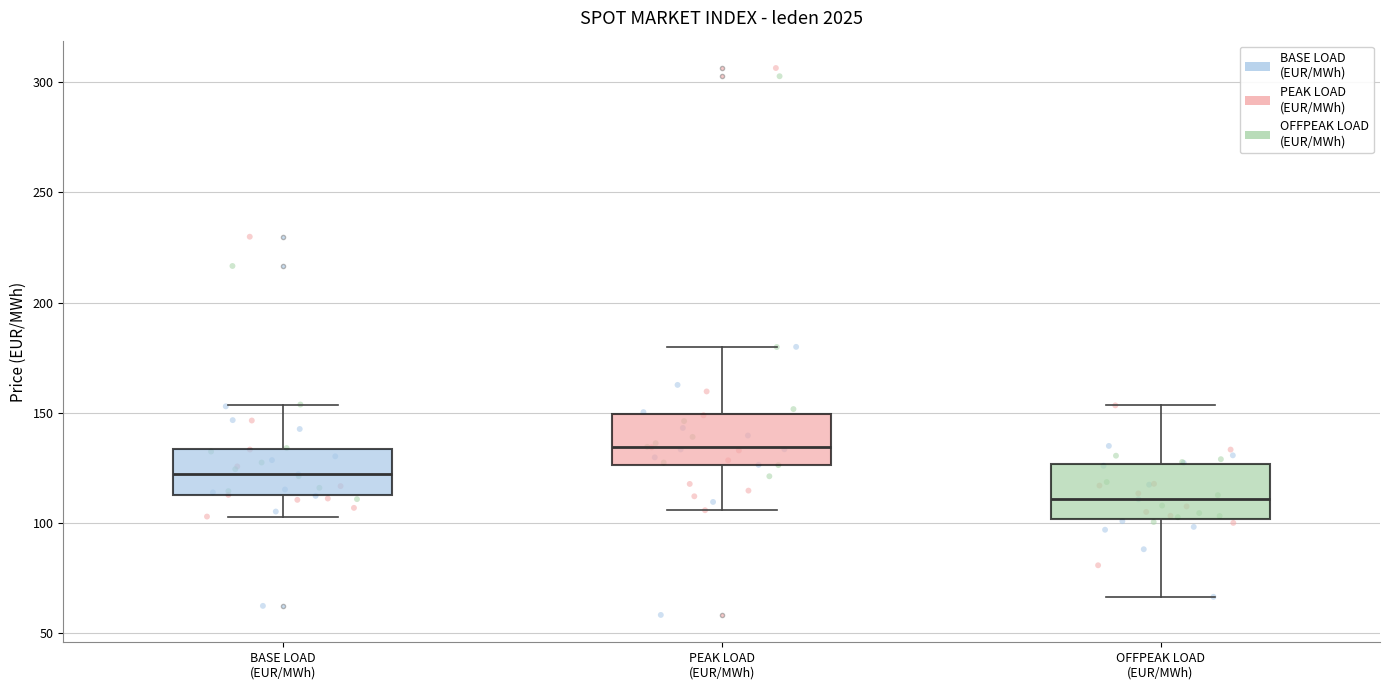

Which box's median line is the highest?

PEAK LOAD (EUR/MWh)